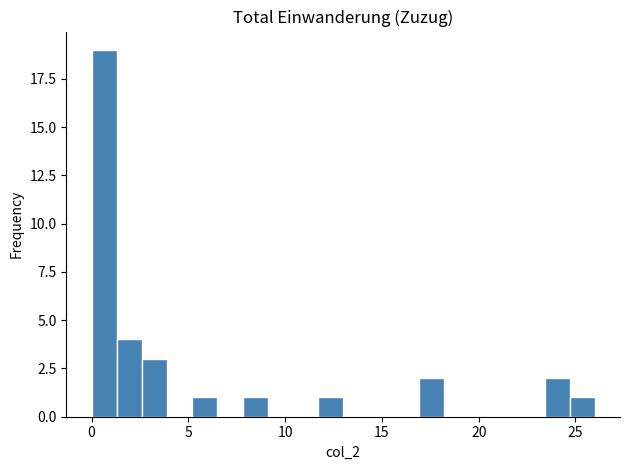

Read against the x-axis, roughly where is the centre of the tallest bar?

0.5